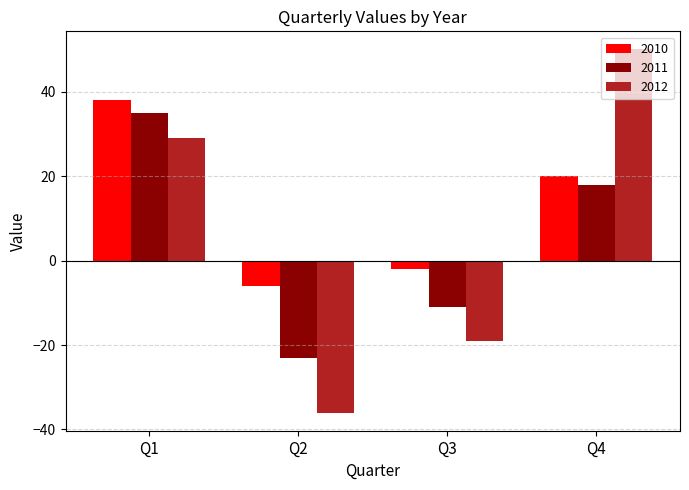

List the series in order of their overall mean, lowest first.

2011, 2012, 2010